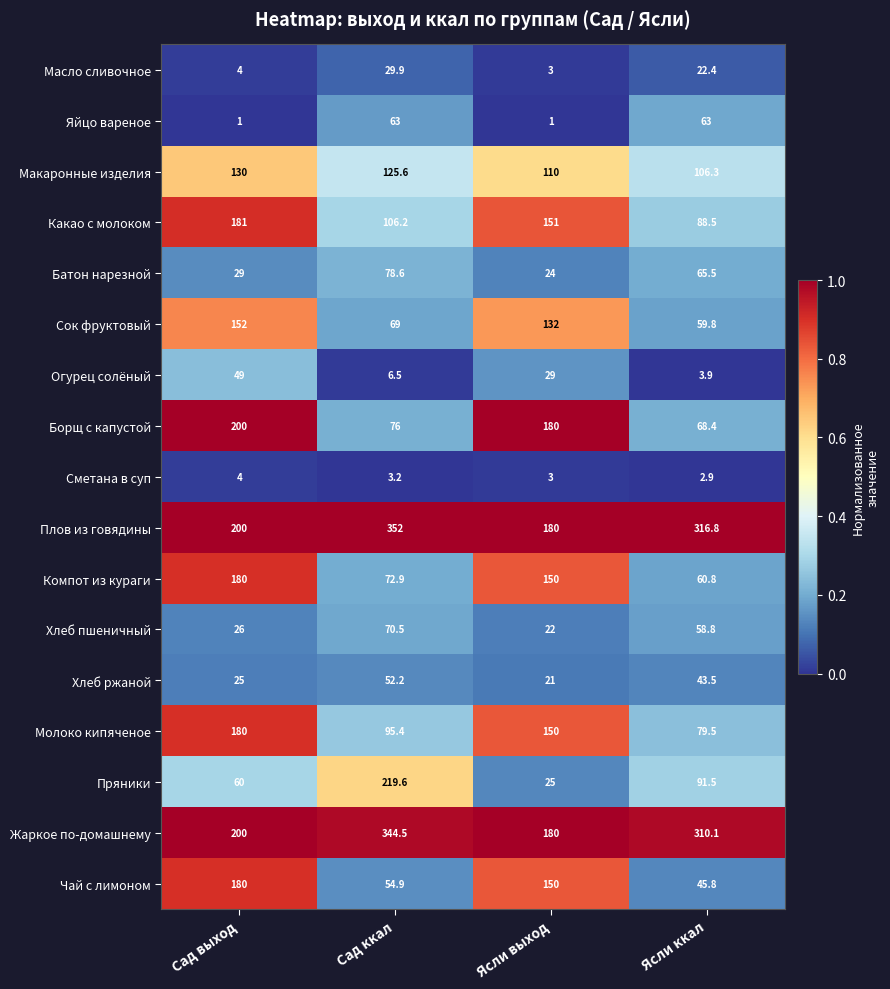

What is the difference between the highest and lowest values at Сад ккал?

348.8